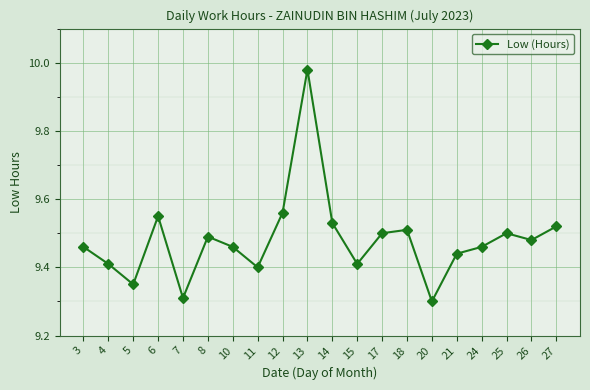

Between 27 and 20, which is larger?

27